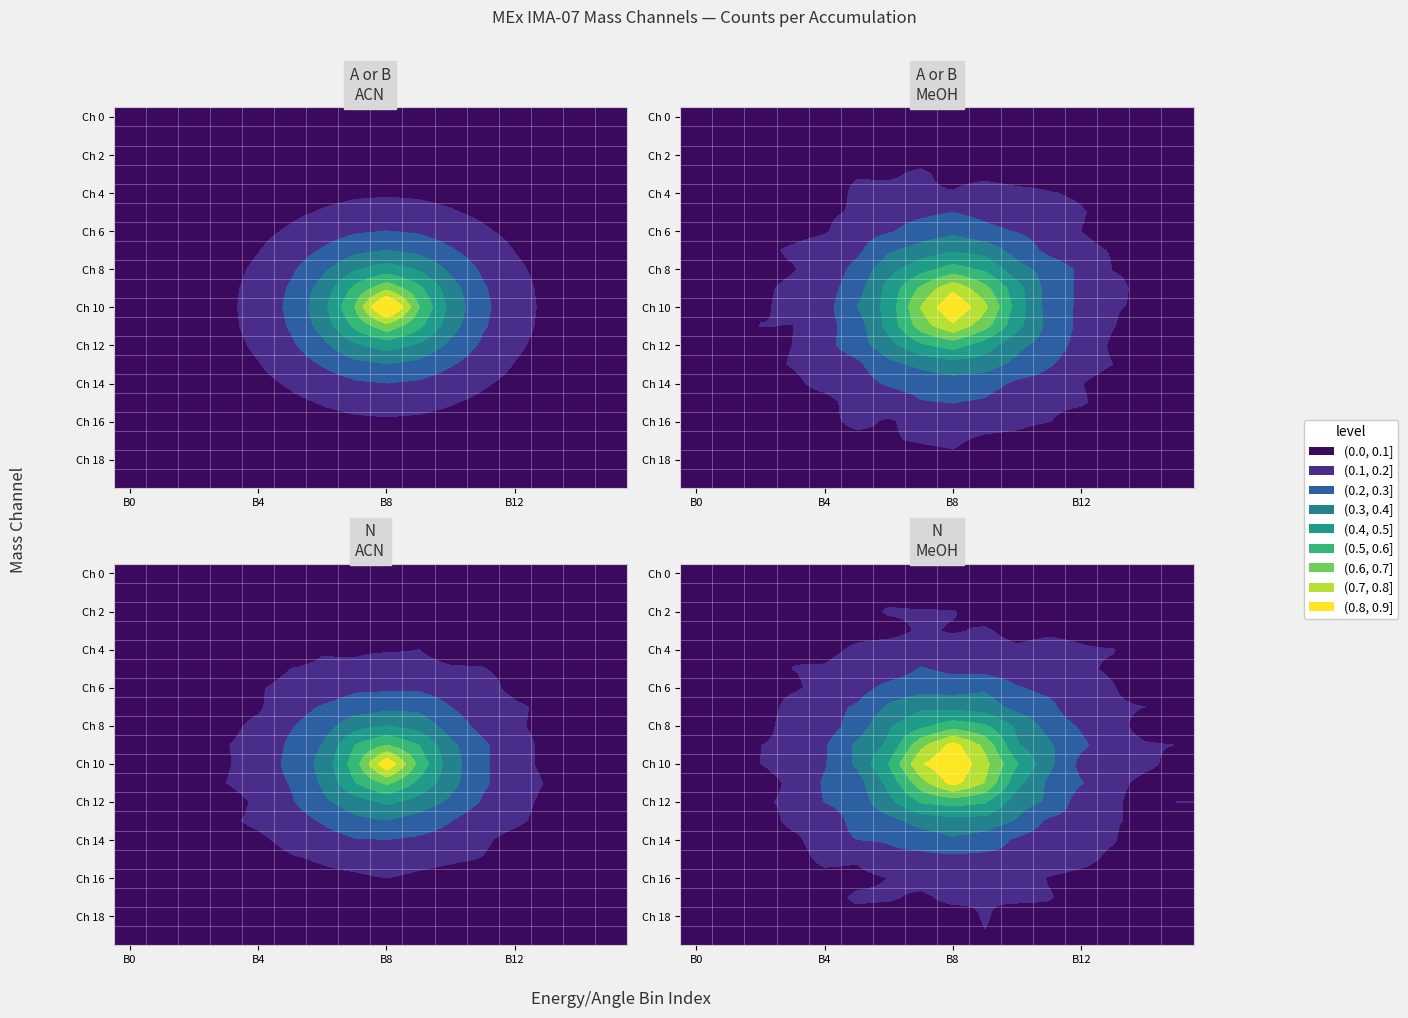

What is the difference between the second highest and minimum values in the Ch 18 series?

0.1